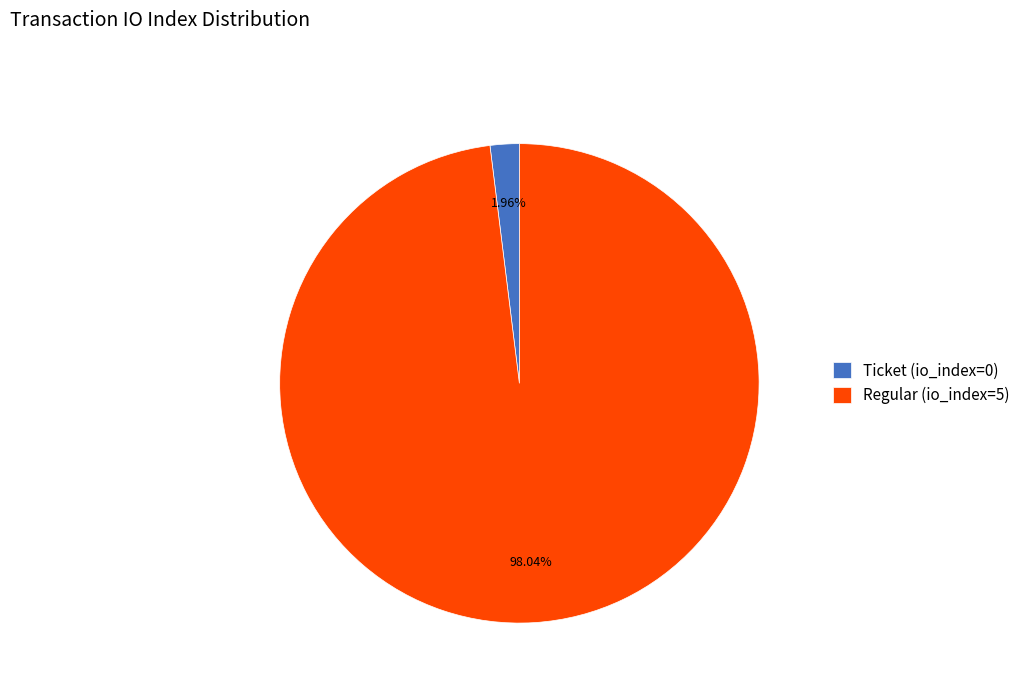

To the nearest percent, what is the combined percentage of Ticket (io_index=0) and Regular (io_index=5)?

100%